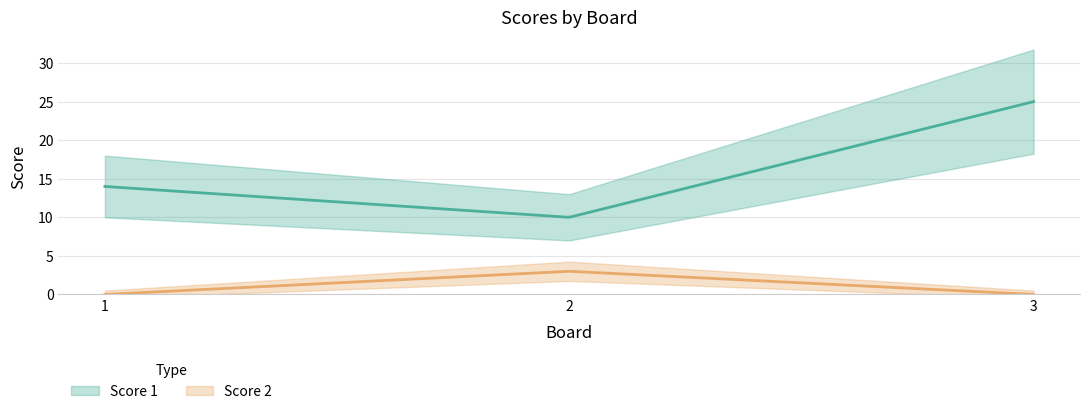

Is it true that Score 2 equals 0 at 1?

True